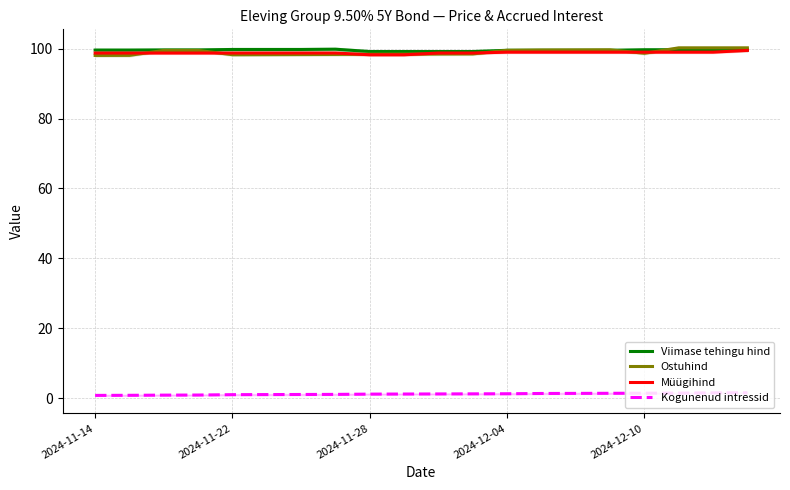

Where is the first local maximum for Ostuhind?

15